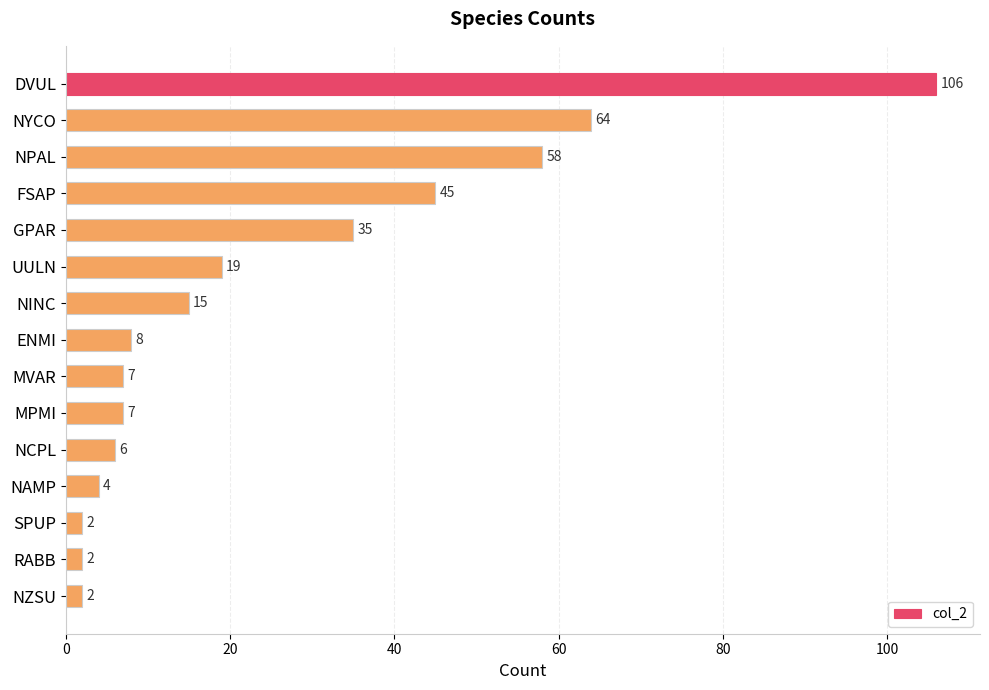

Is it true that the value at NINC is 15?

True